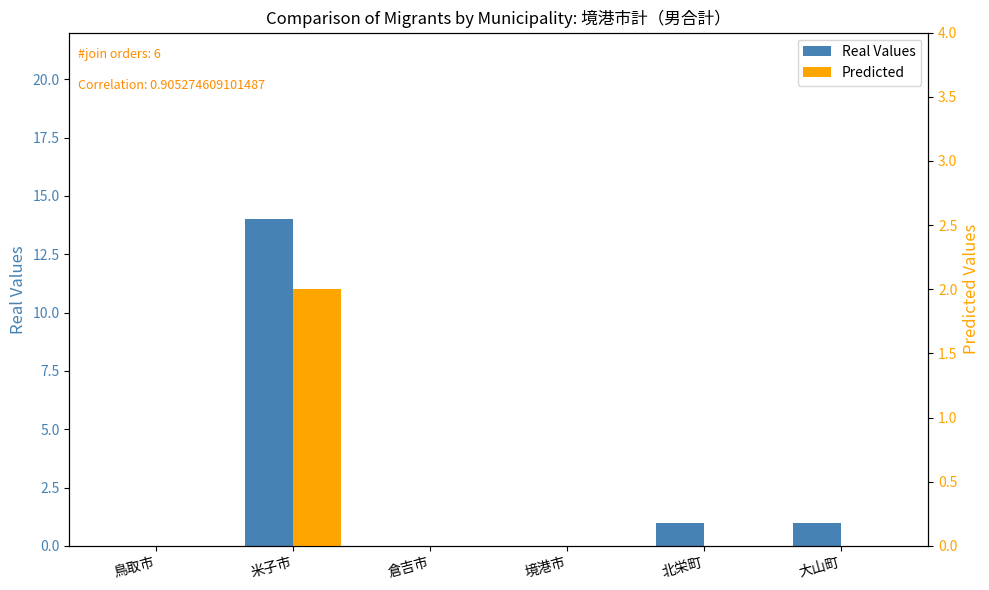

Which series has the largest range (max minus min)?

Real Values